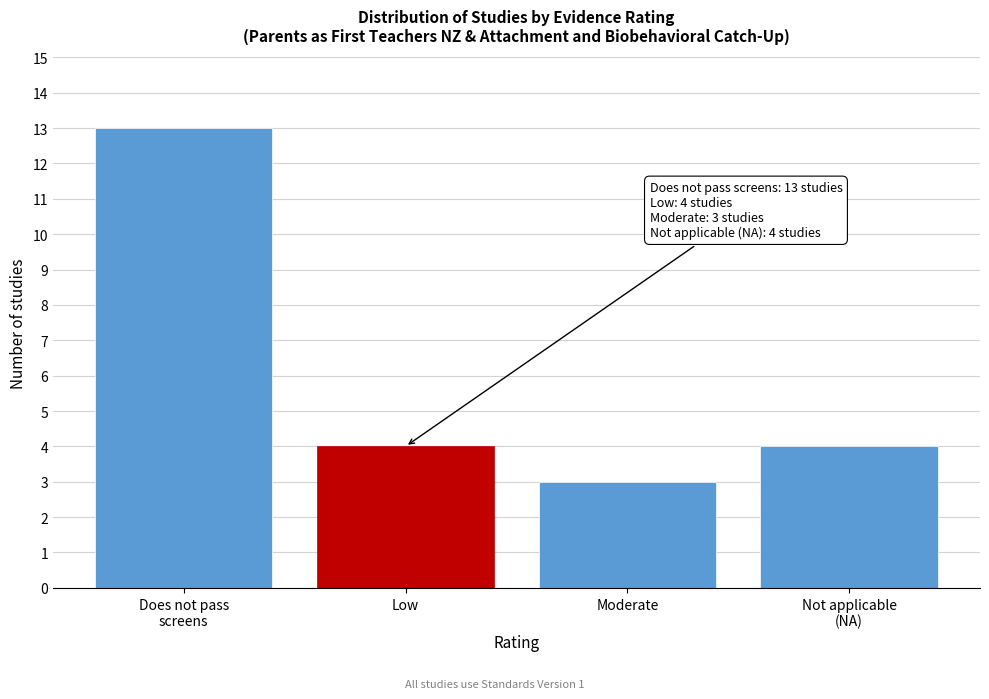

Reading left to right, what are all the values shown in this chart?

13	4	3	4